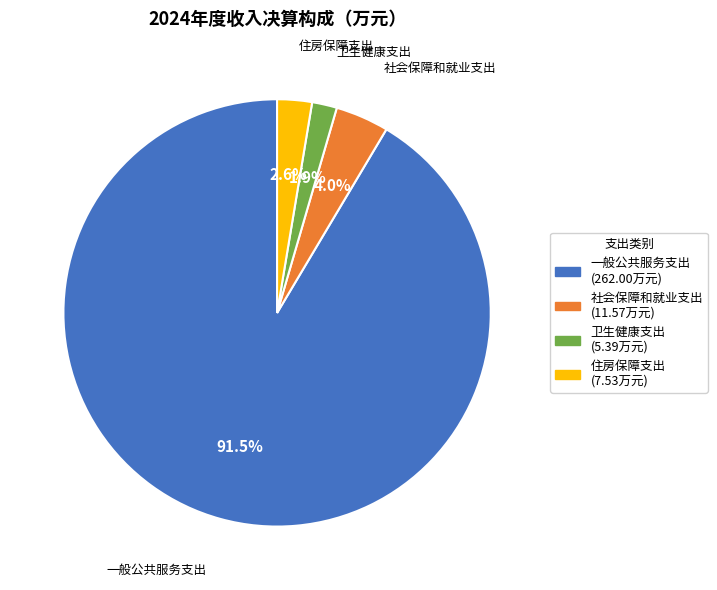

Count the number of slices in the pie.

4